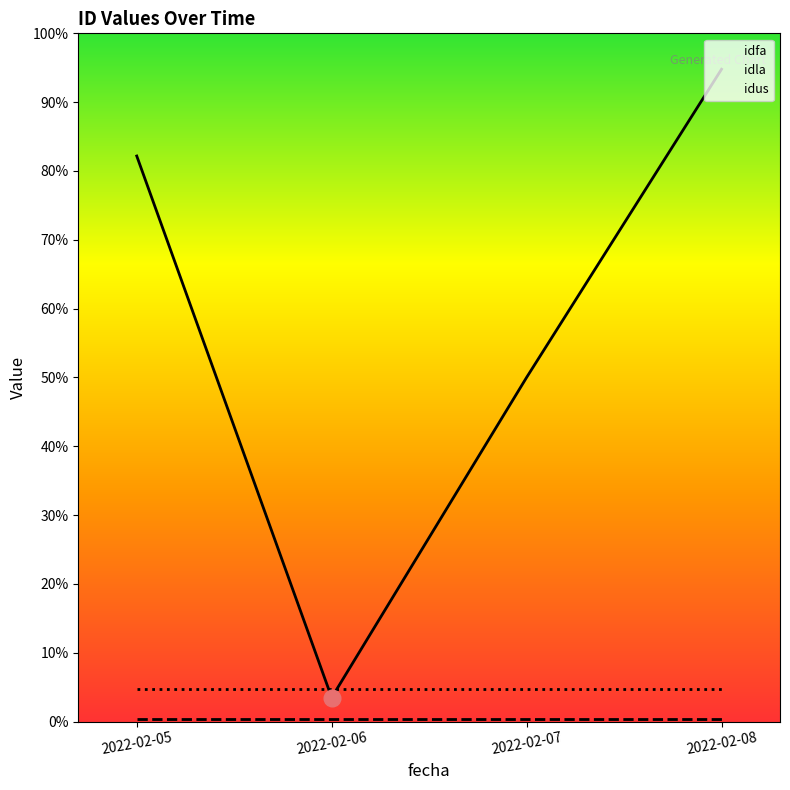

Which has a higher value, 2022-02-07 or 2022-02-05?

2022-02-05